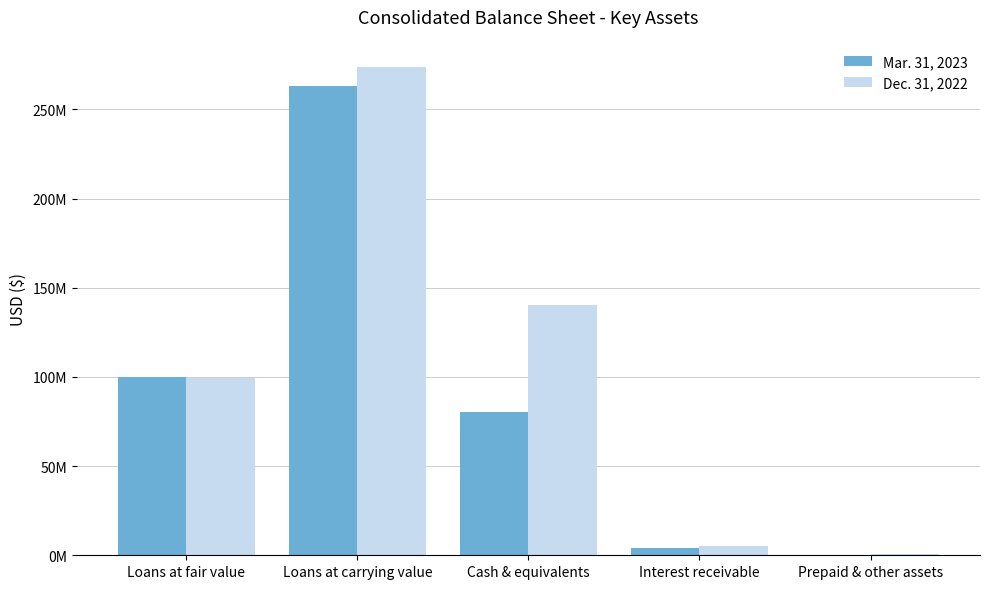

Reading left to right, transcribe all the data shown in this chart.

Mar. 31, 2023: 99924201	263023055	80605744	3860493	420155
Dec. 31, 2022: 99226051	273859688	140372841	5257475	460844